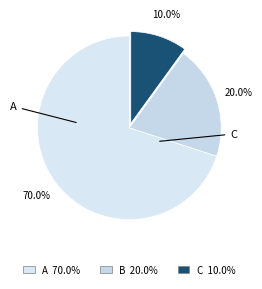

What percentage is NOT represented by A?

30.0%